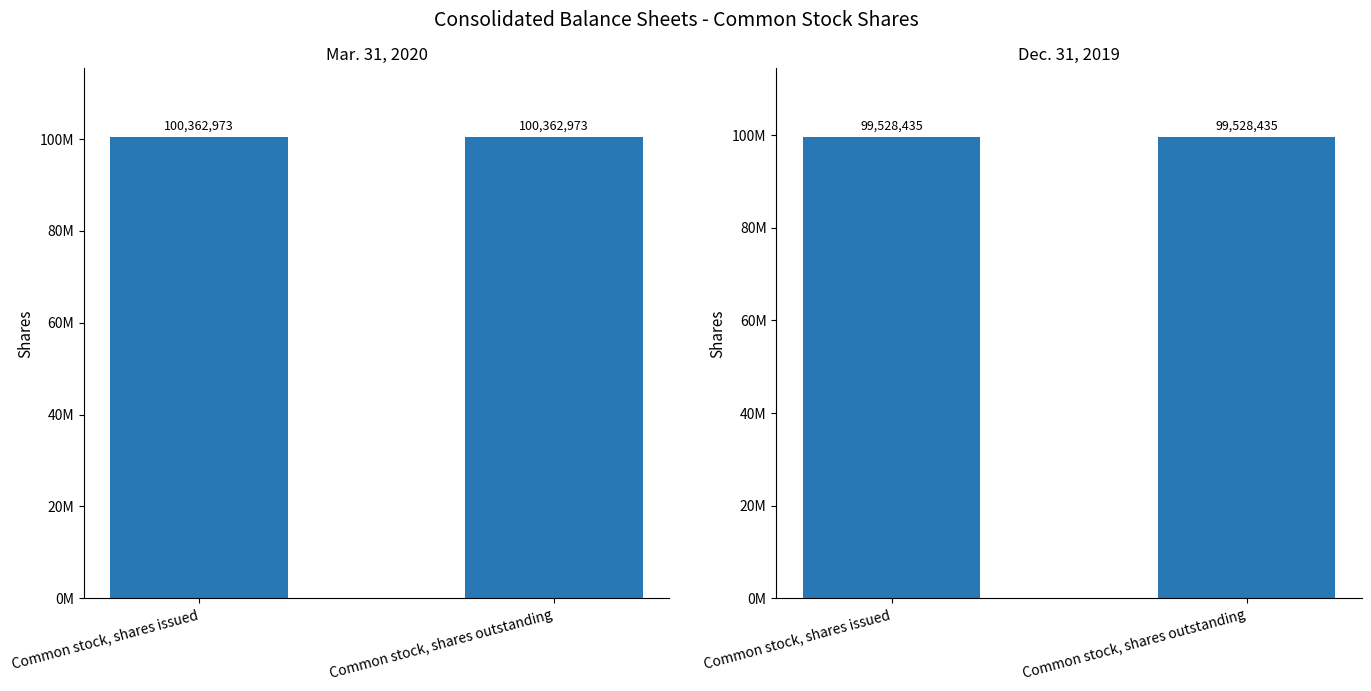

At which label does Mar. 31, 2020 reach its minimum?

Common stock, shares issued